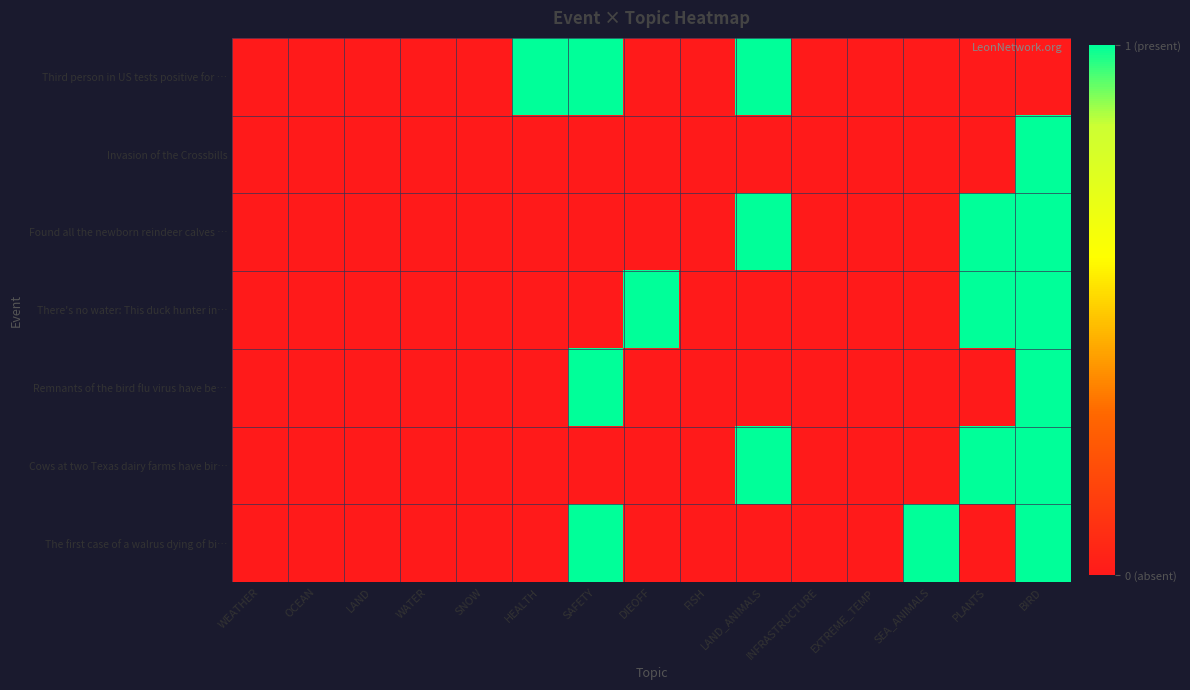

What is the greatest value displayed?

1